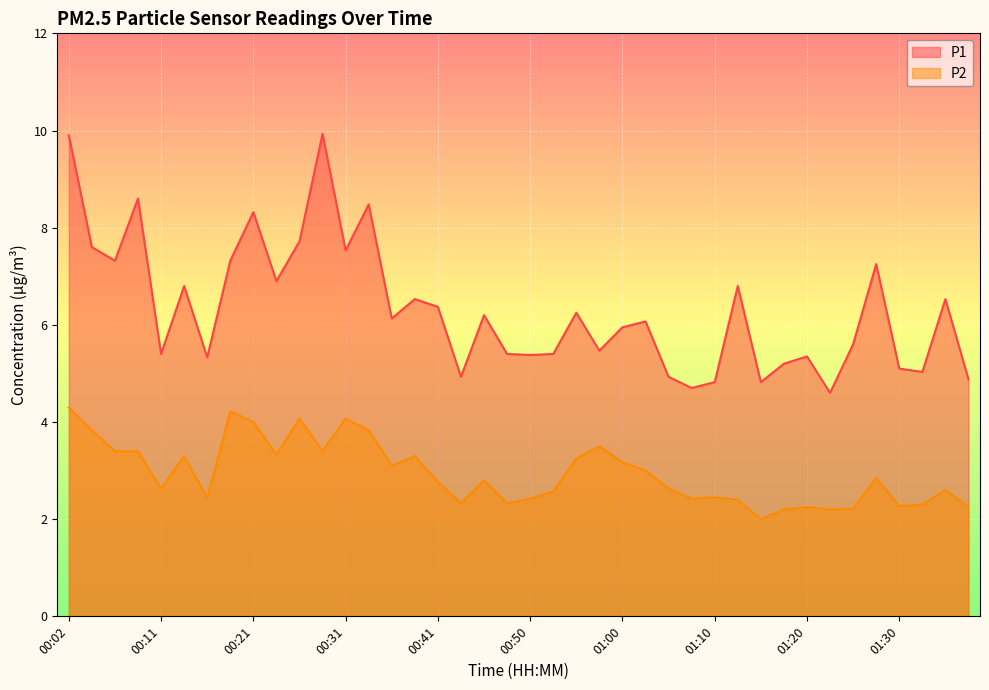

True or false: P2 and P1 intersect in this chart.

False